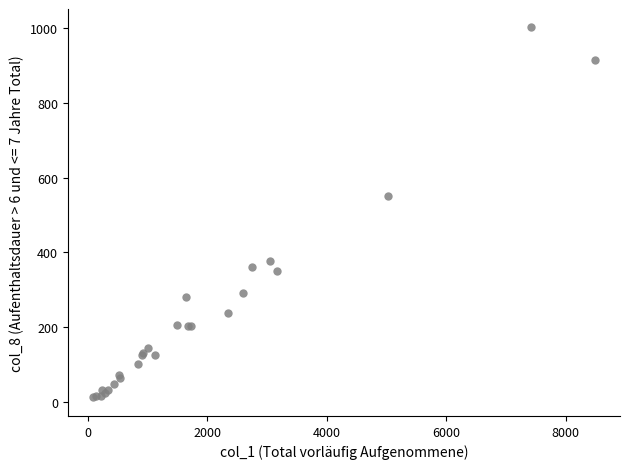

What Y value in the scatter plot is closest to 506?

551